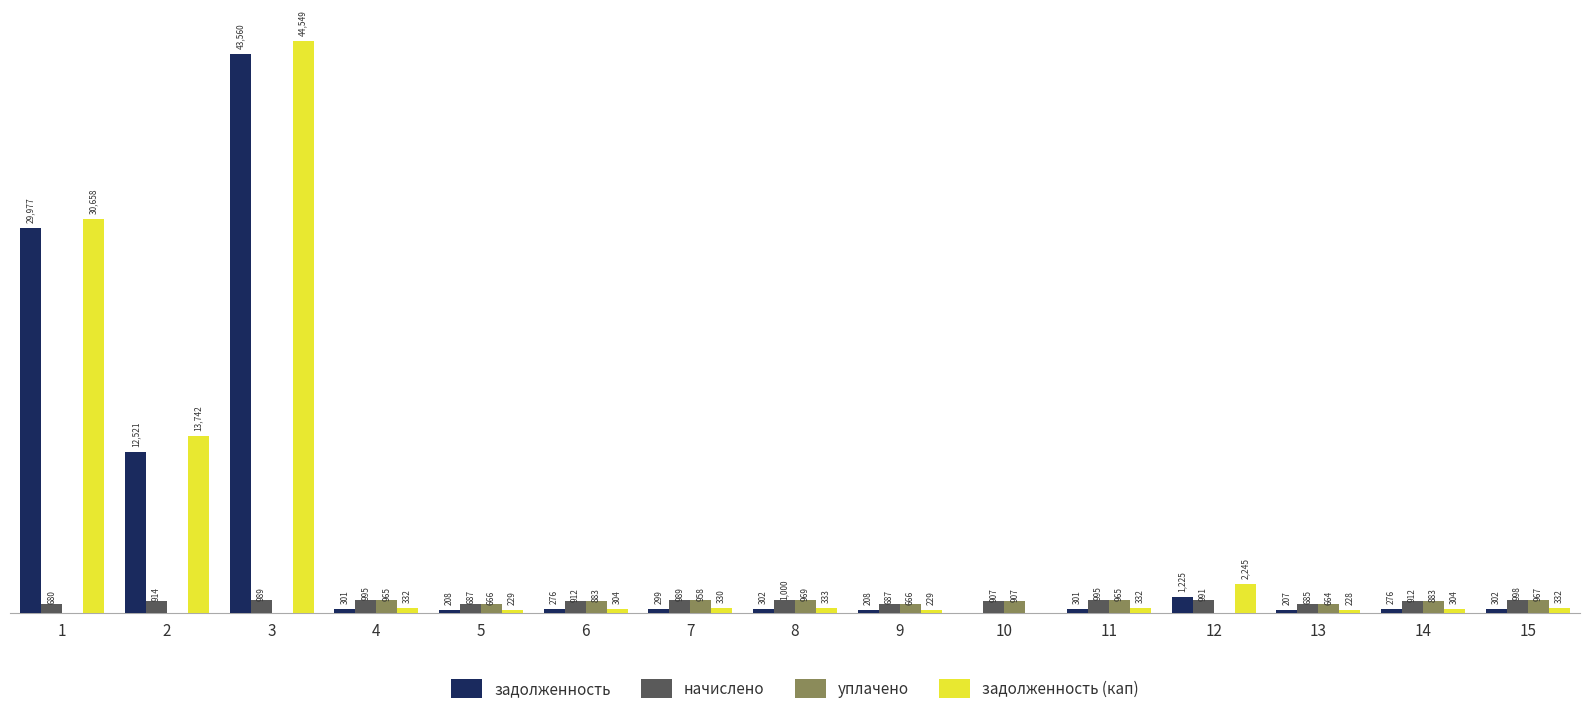

Is the value of задолженность at 11 greater than the value of задолженность (кап) at 13?

Yes